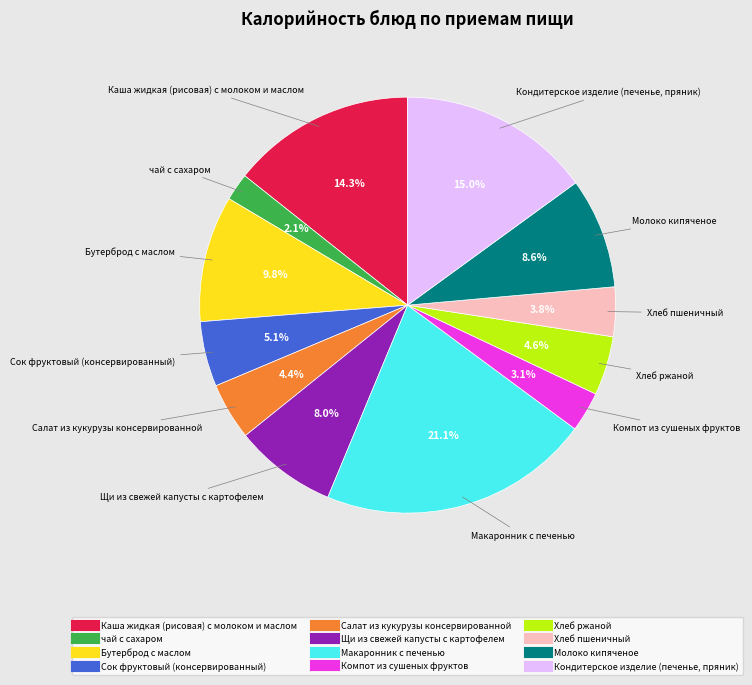

What is the smallest slice in the pie chart?

чай с сахаром